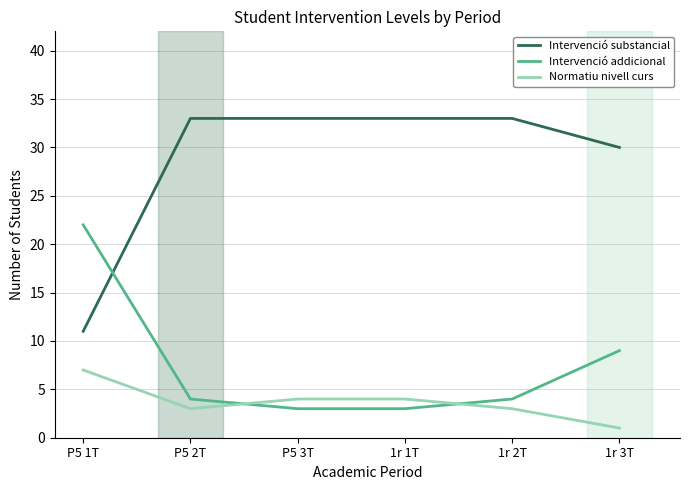

Which series has the largest range (max minus min)?

Intervenció substancial